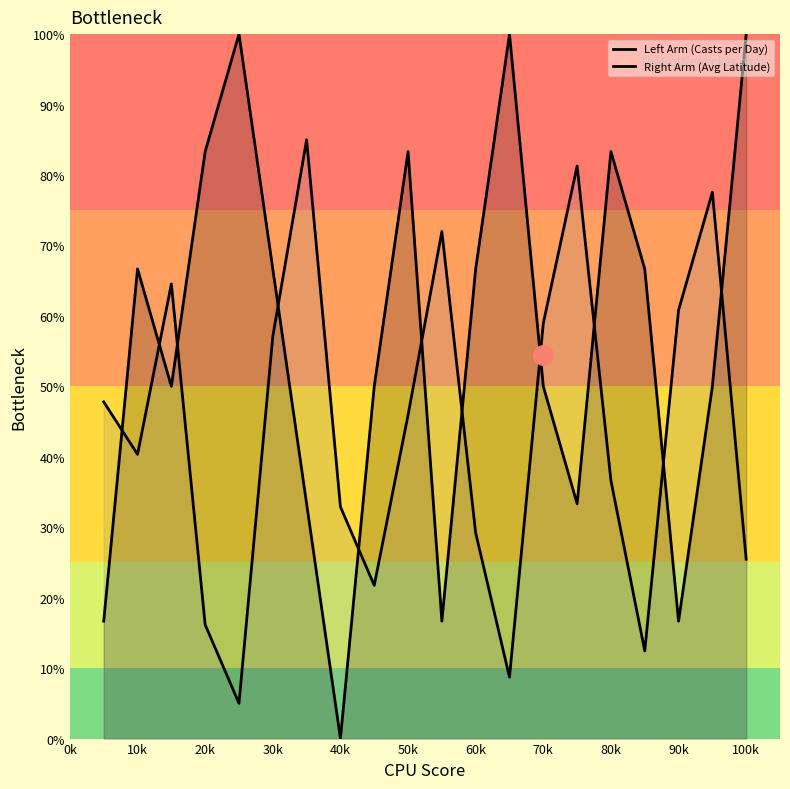

What is the difference between the maximum and minimum values in the Left Arm (Casts per Day) series?

100.0